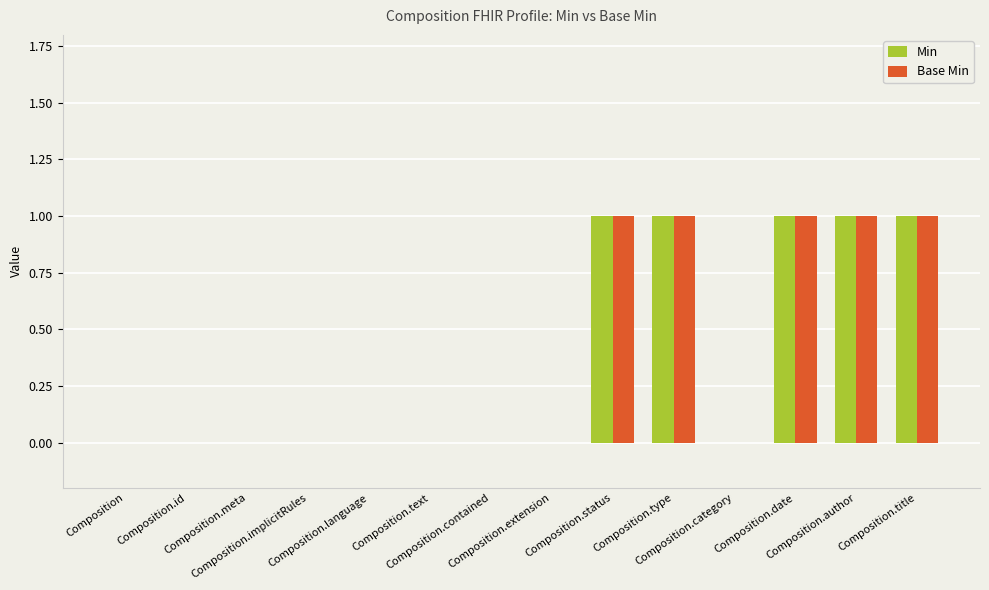

True or false: Min has a value of -1 at Composition.contained.

False